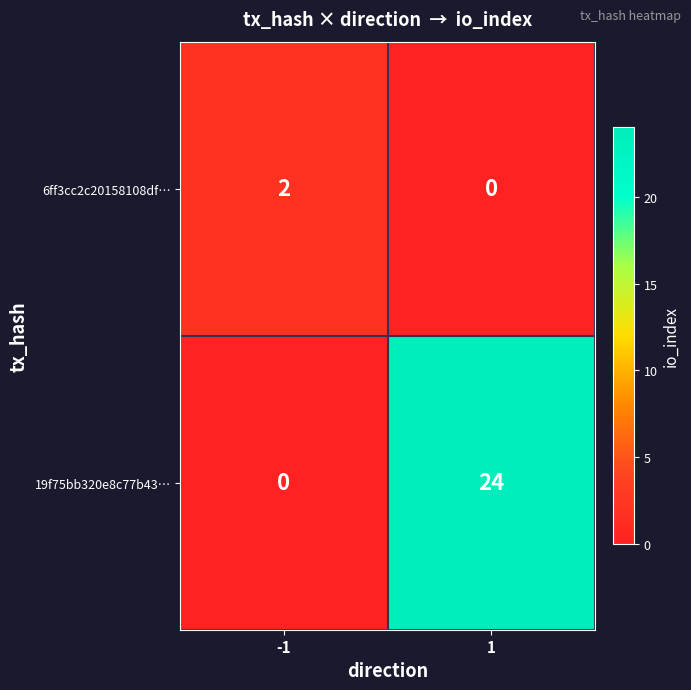

What is the greatest value displayed?

24